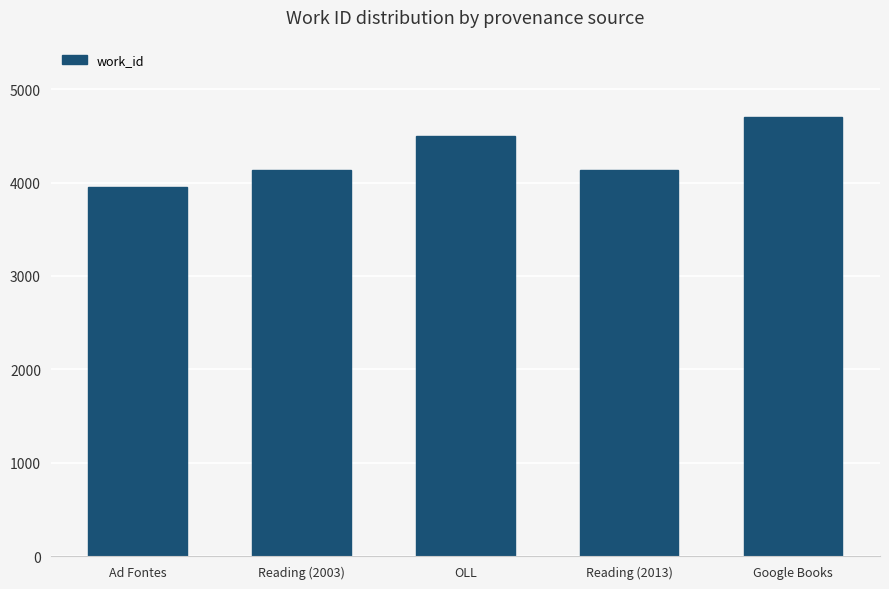

Approximately how many times larger is the value at Google Books compared to Reading (2003)?

1.1